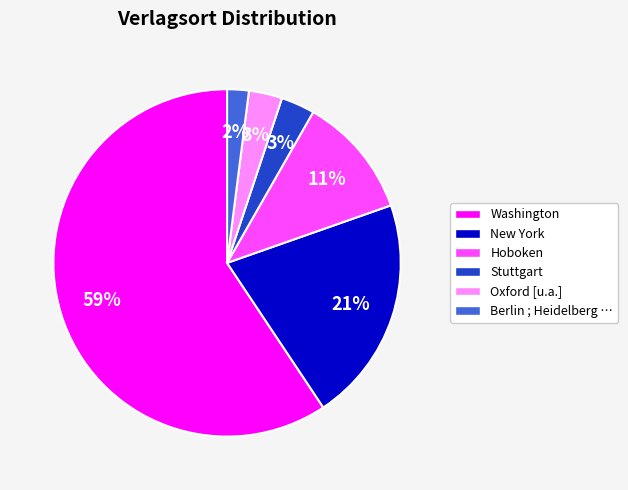

What is the smallest slice in the pie chart?

Berlin ; Heidelberg …